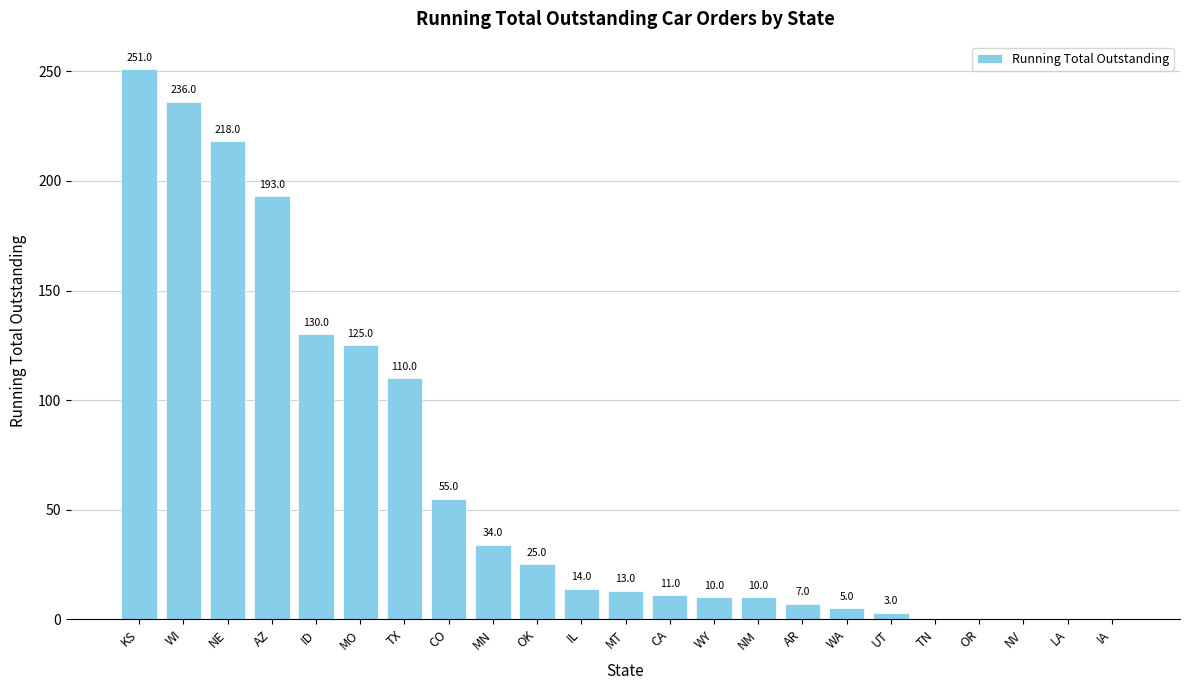

Reading left to right, extract all data points from this chart.

251	236	218	193	130	125	110	55	34	25	14	13	11	10	10	7	5	3	0	0	0	0	0